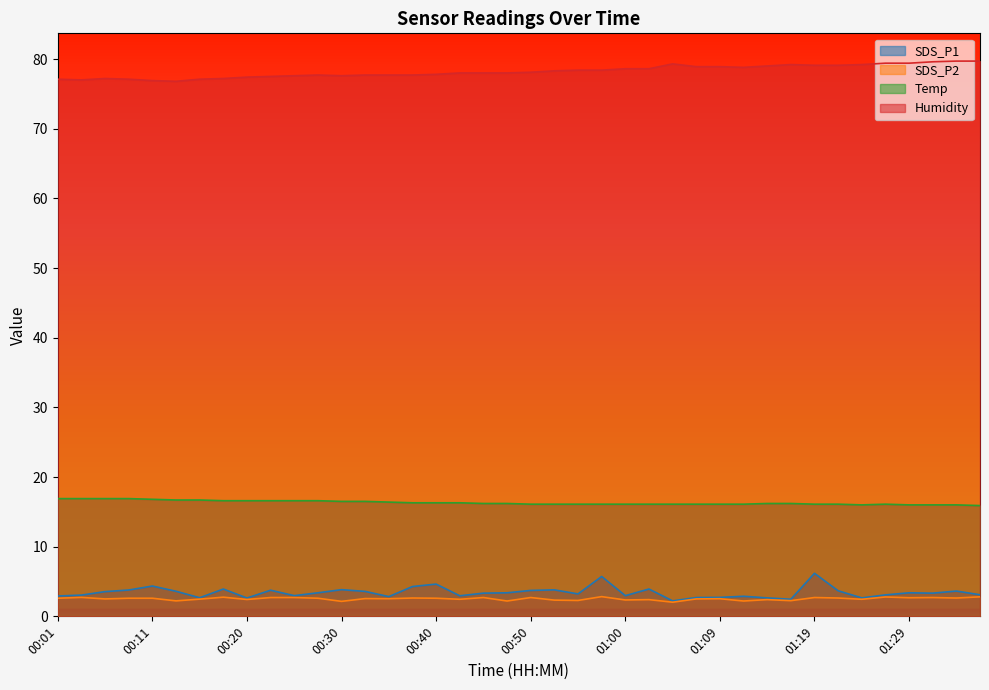

At how many categories does at least one series exceed 4?

40